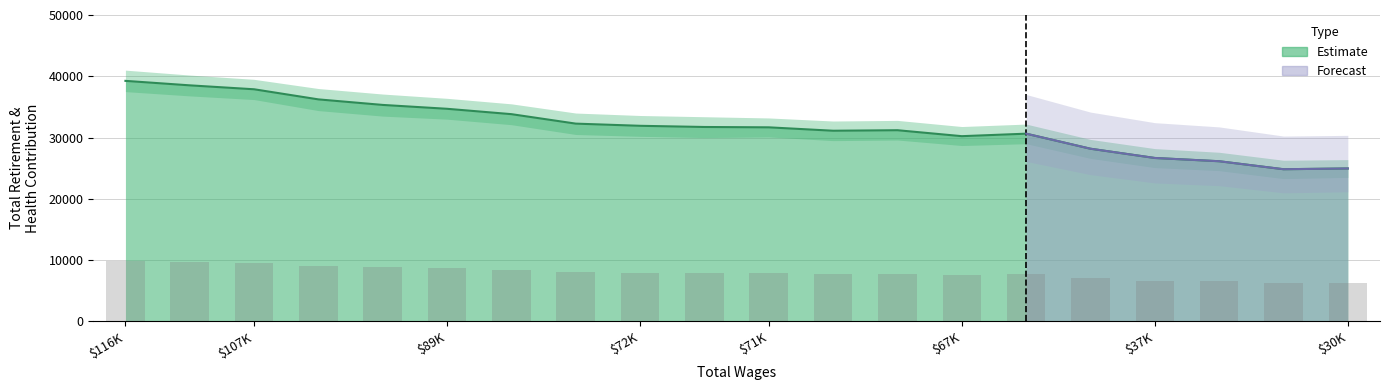

Count the number of categories in the chart.

20